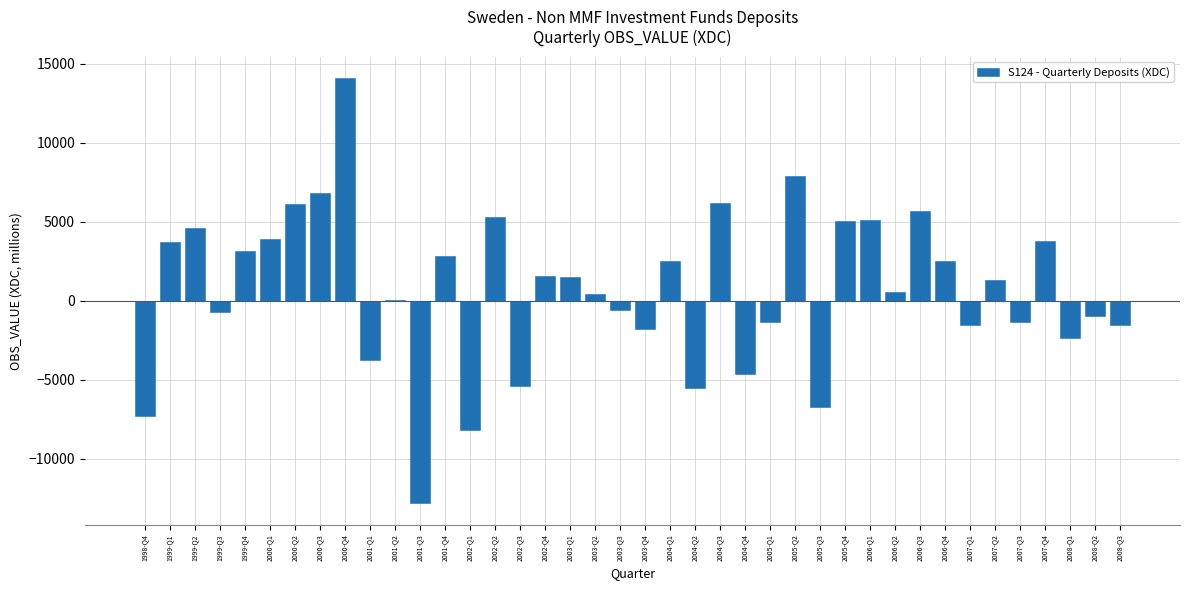

What is the maximum value shown in the chart?

14102